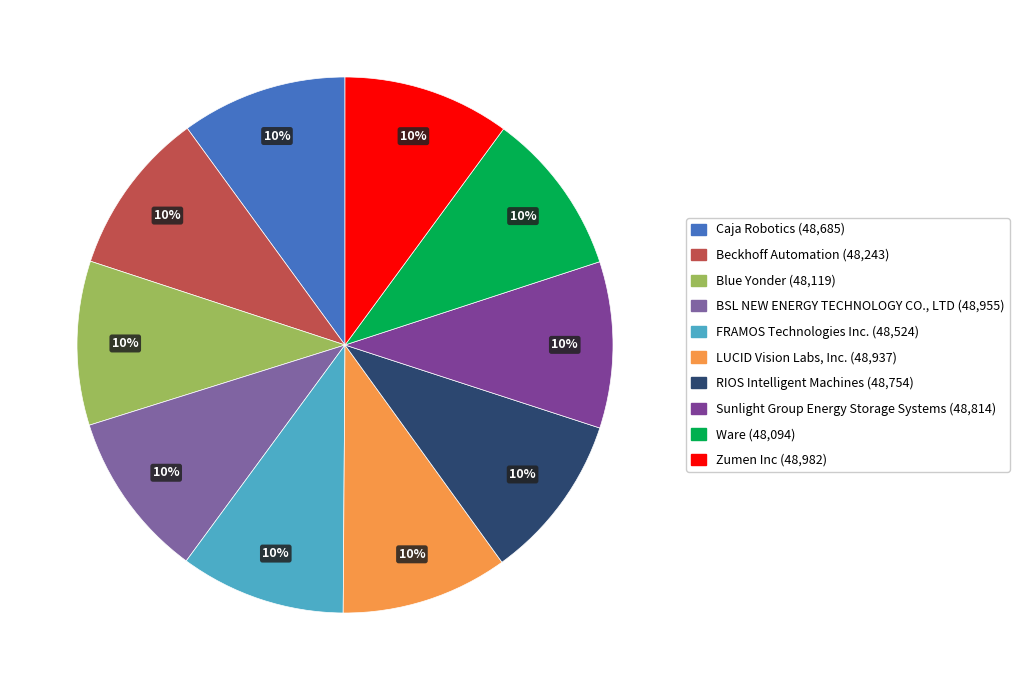

How much of the chart is everything except Ware?

90.1%